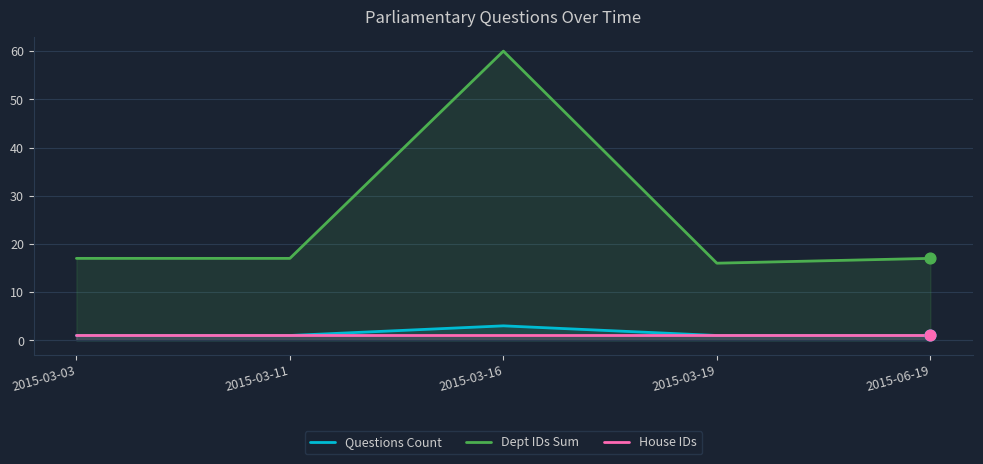

What is the total value across all series at 2015-03-16?

64